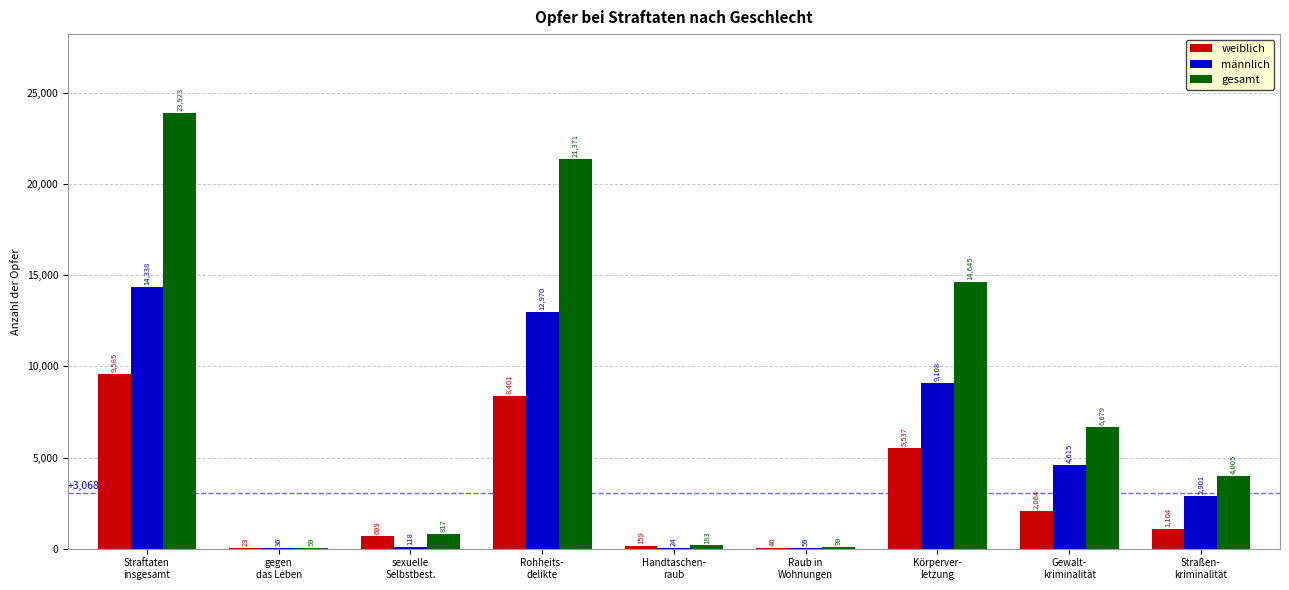

How many series are shown in this chart?

3